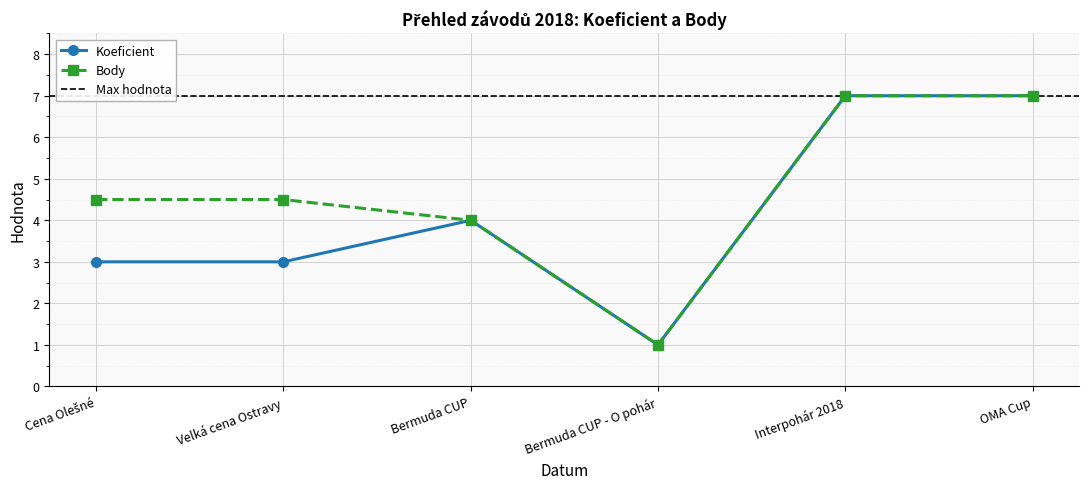

How many Koeficient values are between 3 and 7?

5